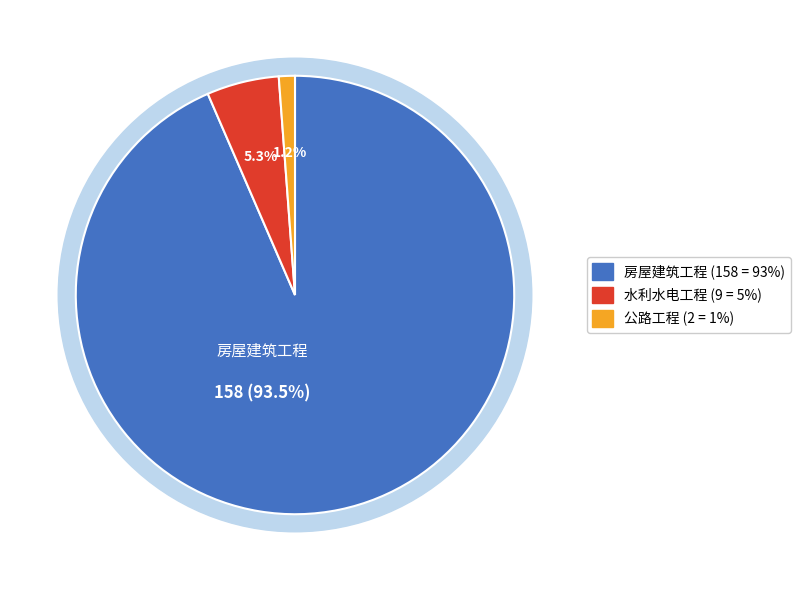

Does any single category account for the majority?

Yes